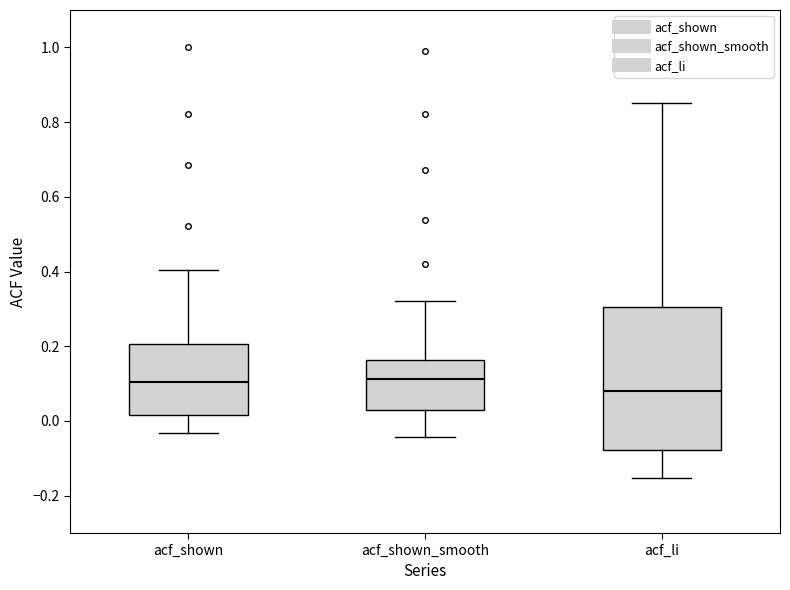

Which box's median line is the lowest?

acf_li